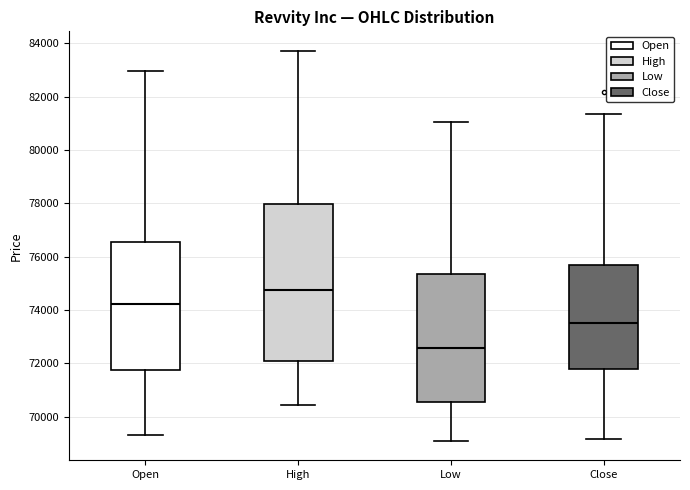

Where does the lower whisker of the box for Close end on the y-axis? The values are not printed on the chart, so give them approximately, as read against the axis.

69200